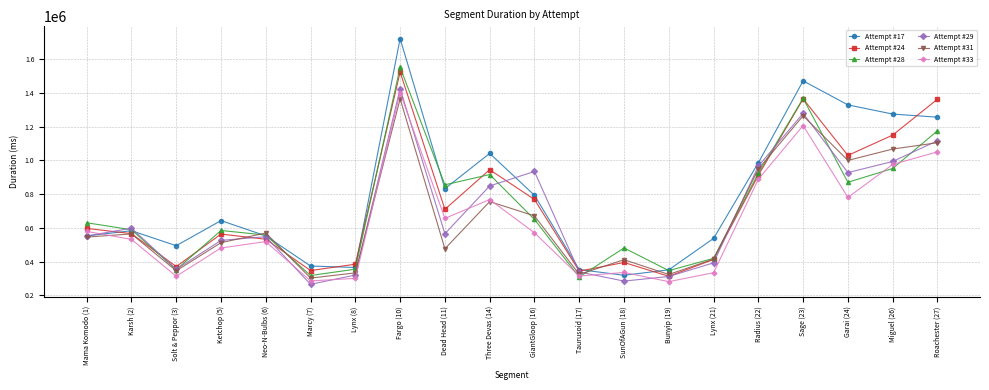

Where does the Attempt #29 series first go above 565733?

Karsh (2)